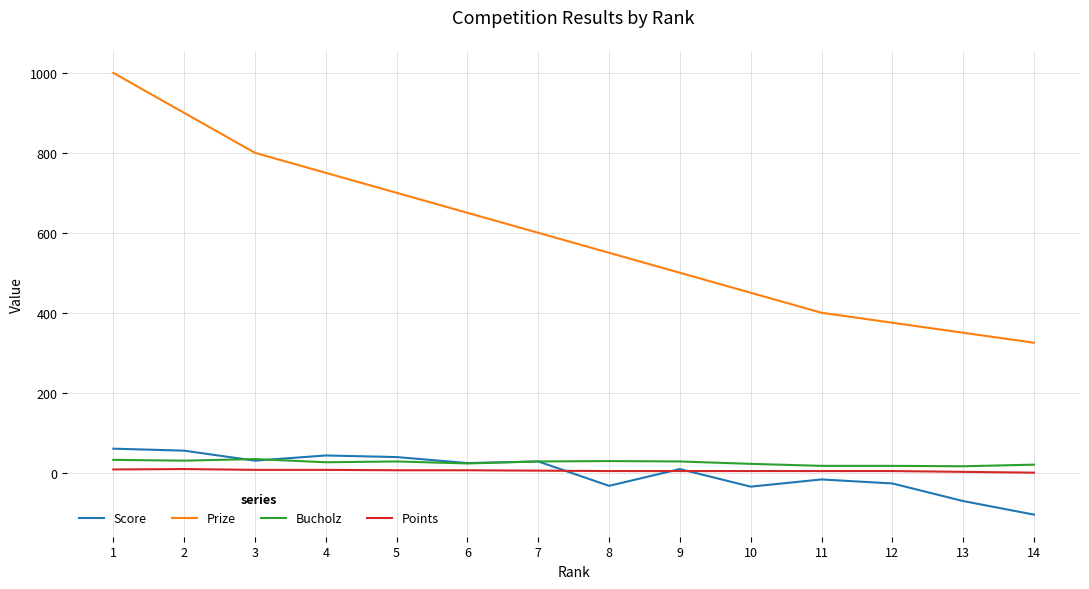

What is the total value across all series at 2?

994